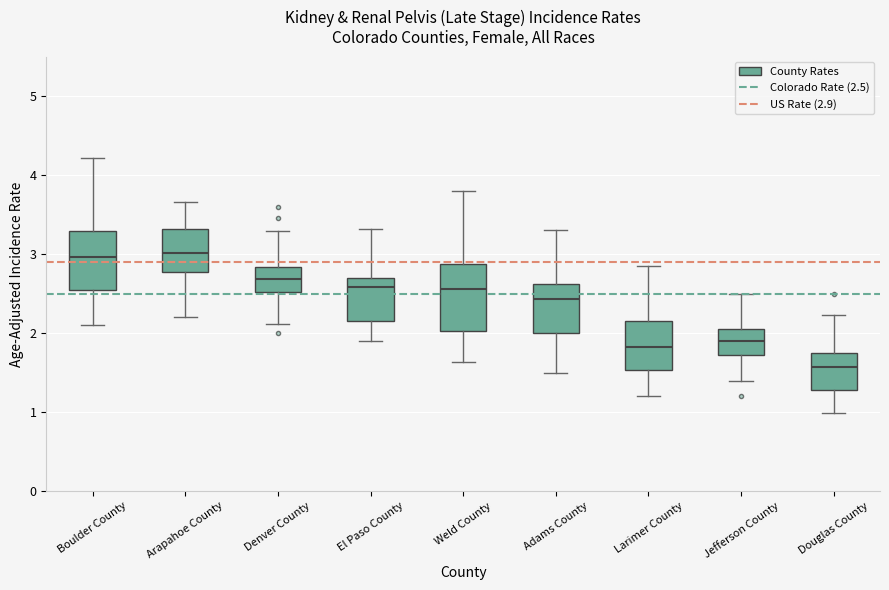

Reading left to right, transcribe this box plot: for each box, give where its median line is, the range the box spans, and where its two whiskers end, as read against the y-axis. The values are not printed on the chart, so give them approximately, as read against the axis.

Boulder County: median 3.0, box 2.5 to 3.3, whiskers 2.1 to 4.2
Arapahoe County: median 3.0, box 2.8 to 3.3, whiskers 2.2 to 3.7
Denver County: median 2.7, box 2.5 to 2.8, whiskers 2.1 to 3.3
El Paso County: median 2.6, box 2.2 to 2.7, whiskers 1.9 to 3.3
Weld County: median 2.6, box 2.0 to 2.9, whiskers 1.6 to 3.8
Adams County: median 2.4, box 2.0 to 2.6, whiskers 1.5 to 3.3
Larimer County: median 1.8, box 1.5 to 2.2, whiskers 1.2 to 2.9
Jefferson County: median 1.9, box 1.7 to 2.0, whiskers 1.4 to 2.5
Douglas County: median 1.6, box 1.3 to 1.7, whiskers 1.0 to 2.2